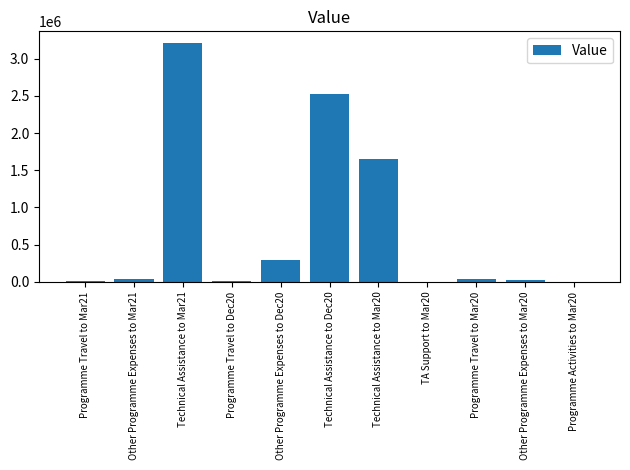

What is the sum of all values?

7800874.6